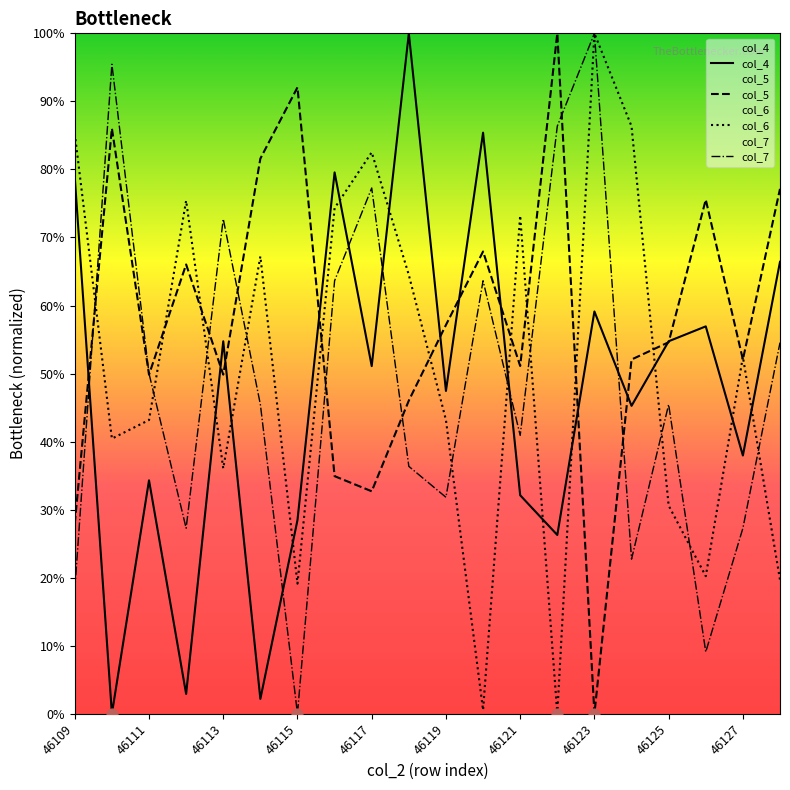

Which series reaches the maximum Y coordinate?

col_4